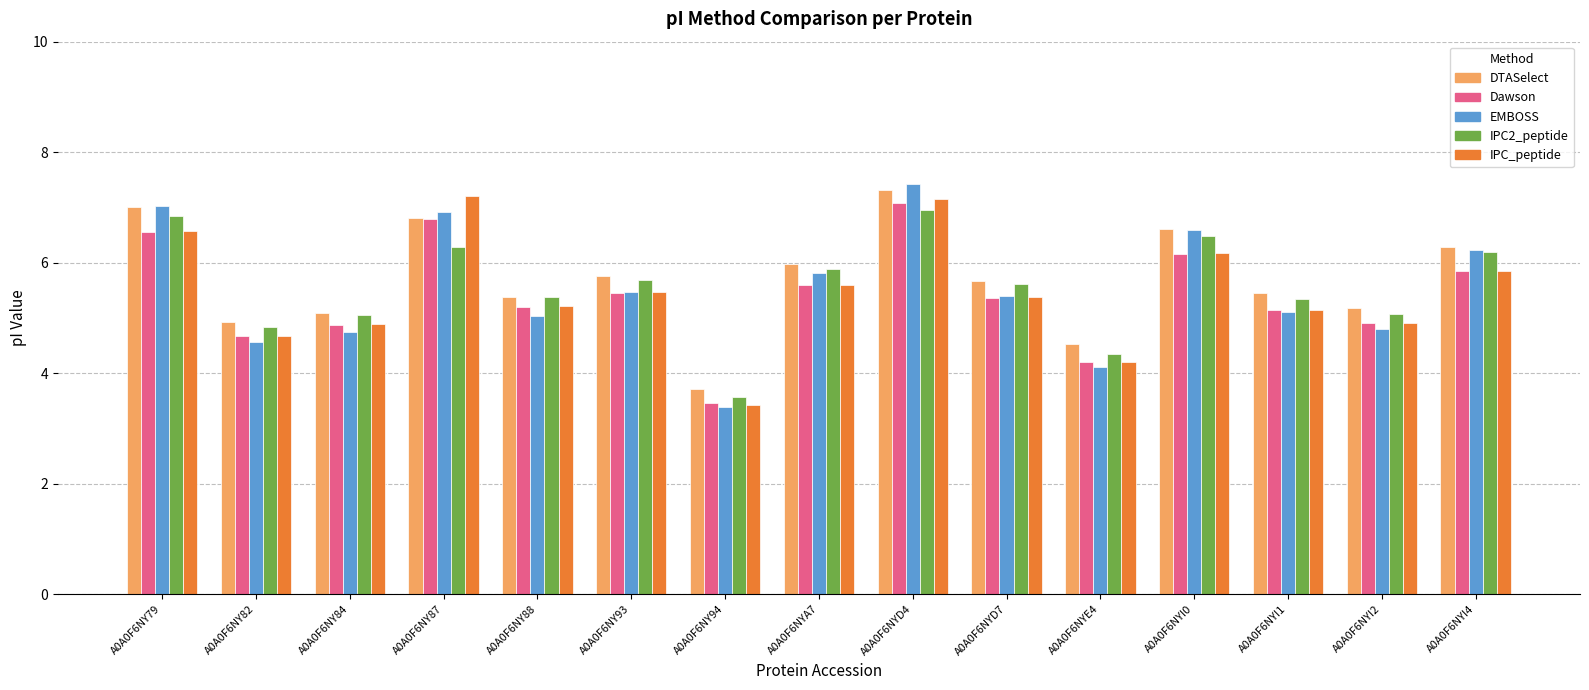

Which category has the lowest value in the DTASelect series?

A0A0F6NY94